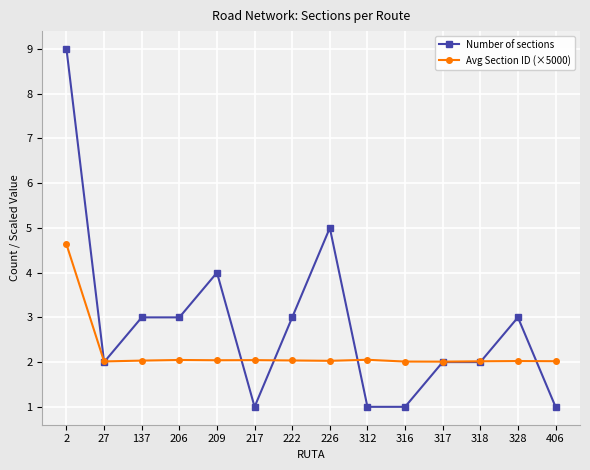

True or false: Avg Section ID (×5000) has more than 0 points higher than both neighbors.

True